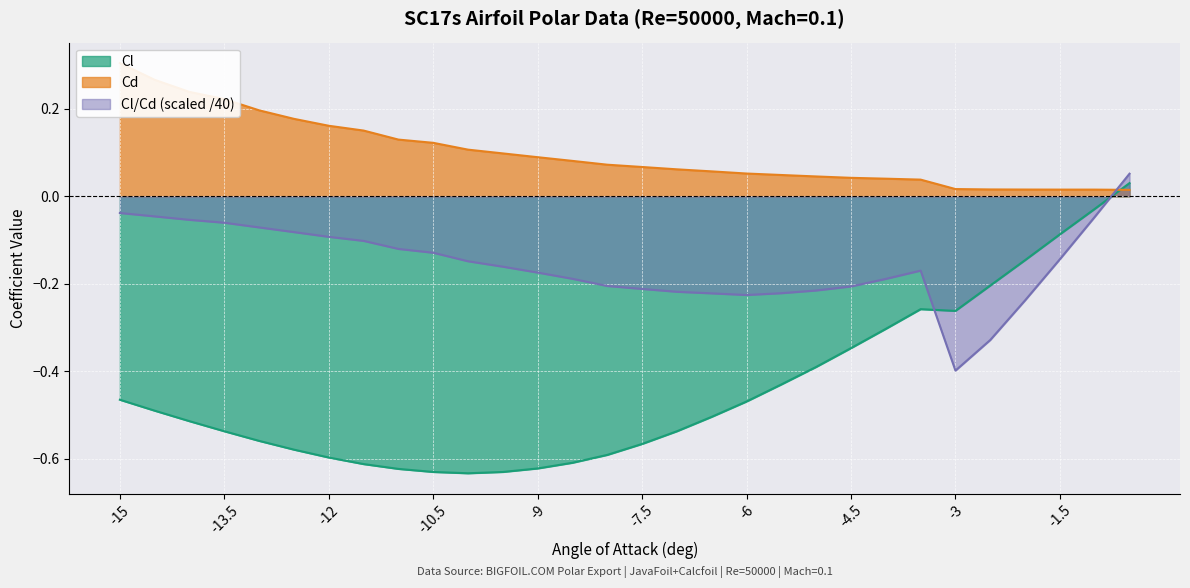

How many negative values does the Cl series have?

29